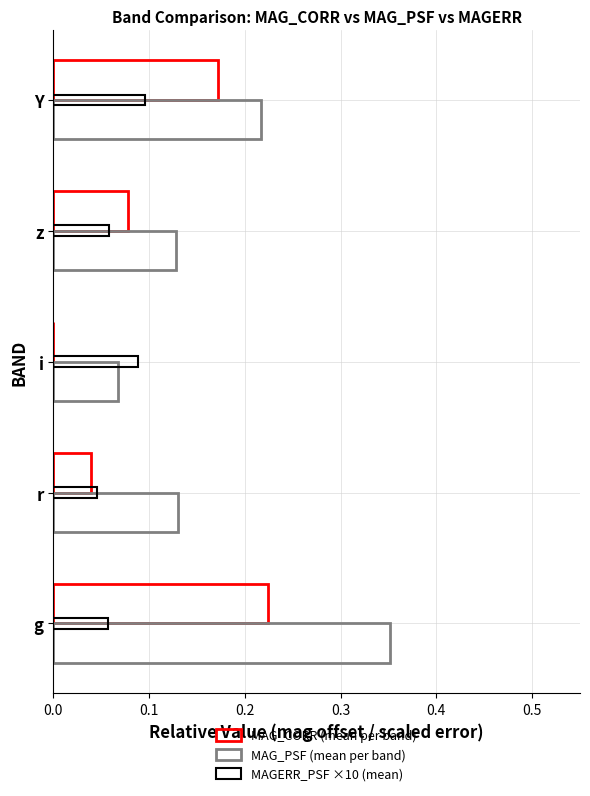

What is the value of the MAGERR_PSF ×10 (mean) bar at the 5th from the left?

0.1